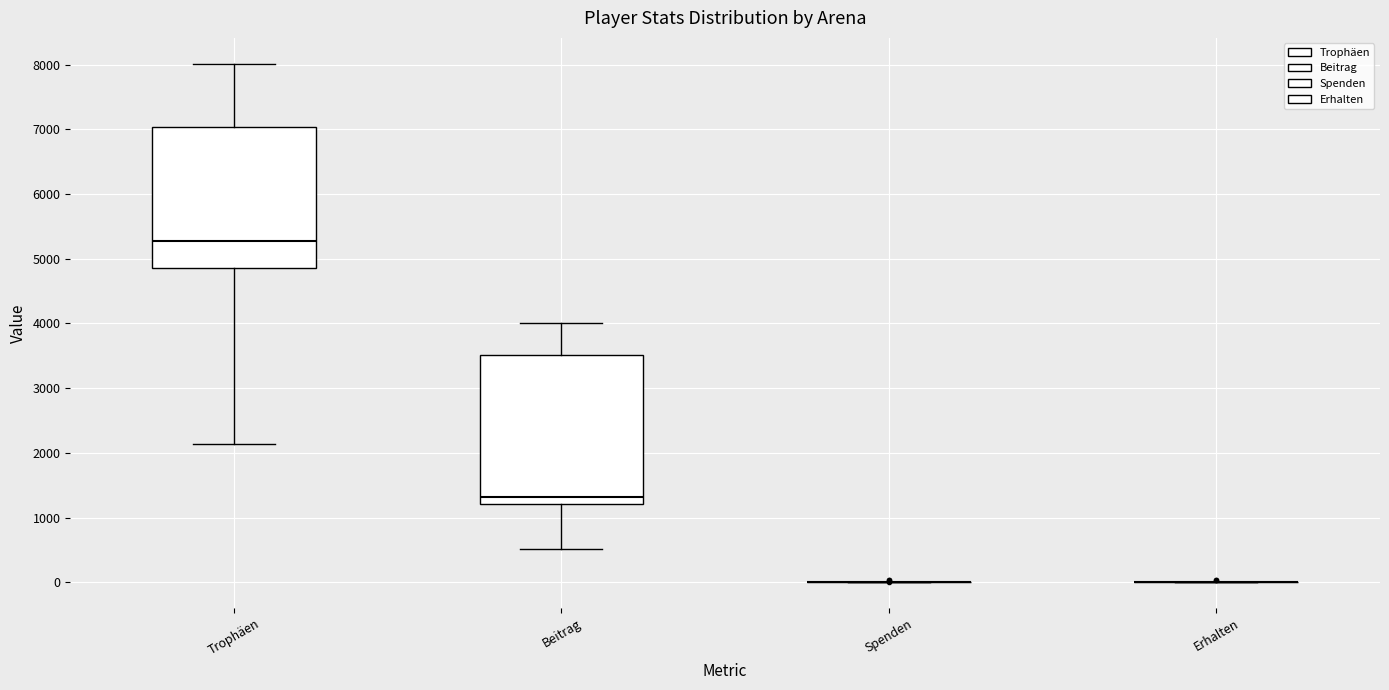

Which box is the tallest, from its lower edge to its upper edge?

Beitrag